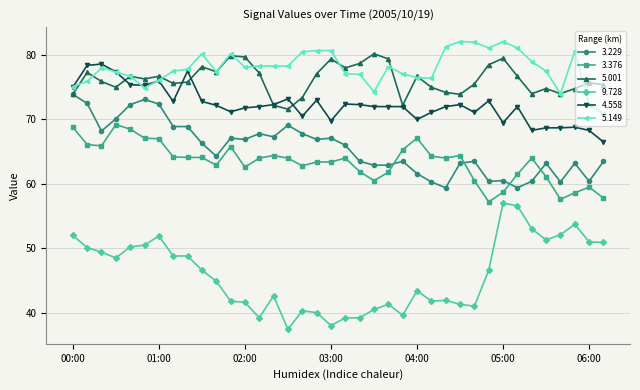

True or false: 5.001 has more than 2 interior local peaks.

True